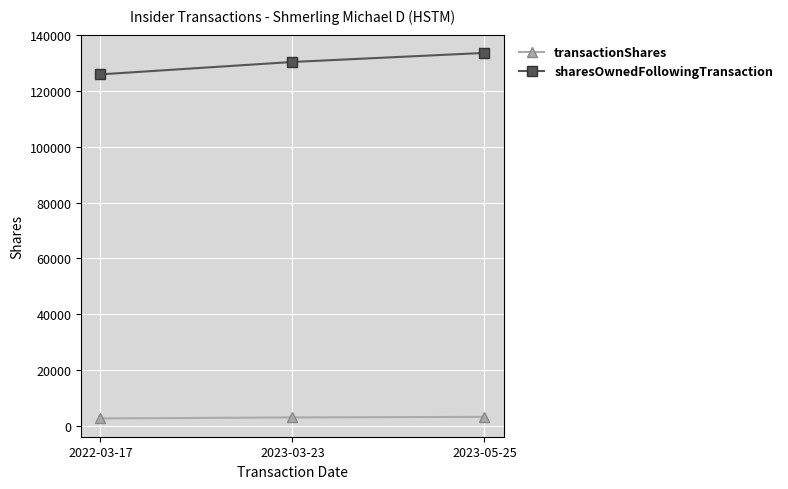

What is the minimum value shown in the chart?

2675